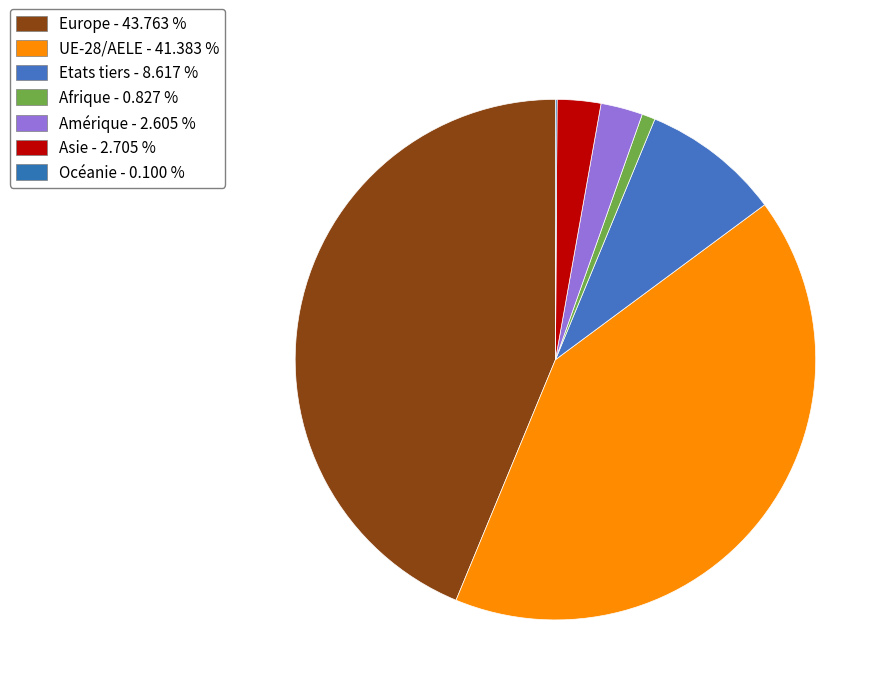

To the nearest percent, what percentage of the pie is Europe?

44%